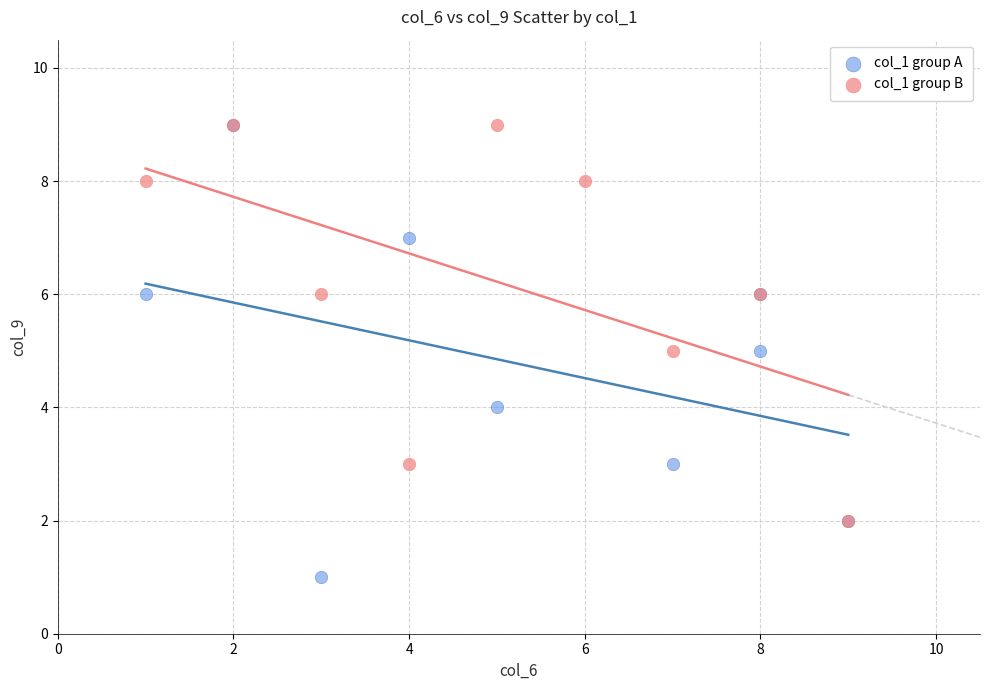

Which series reaches the minimum Y coordinate?

col_1 group A